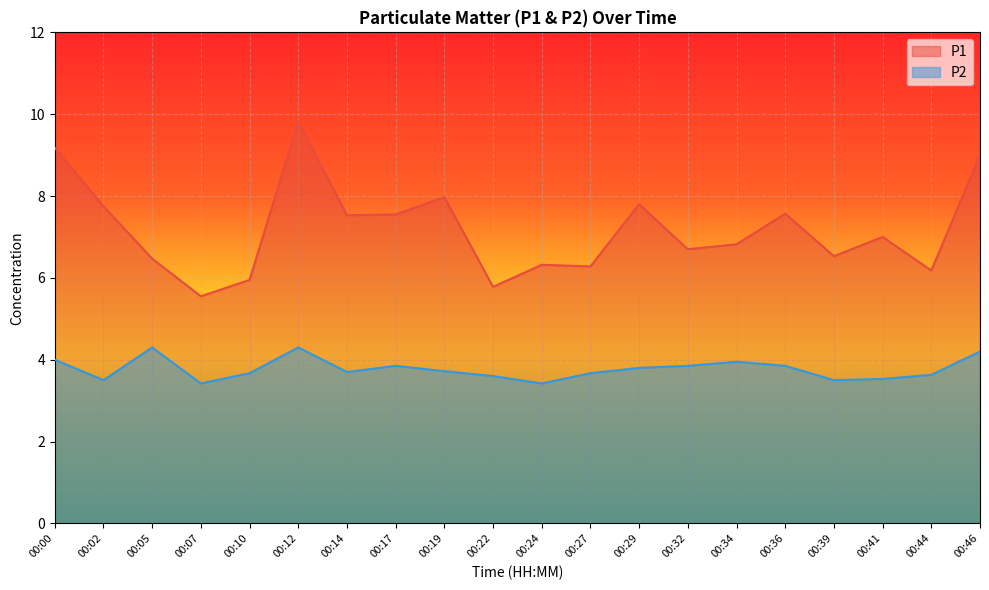

Which has a higher value, 00:44 or 00:46?

00:46